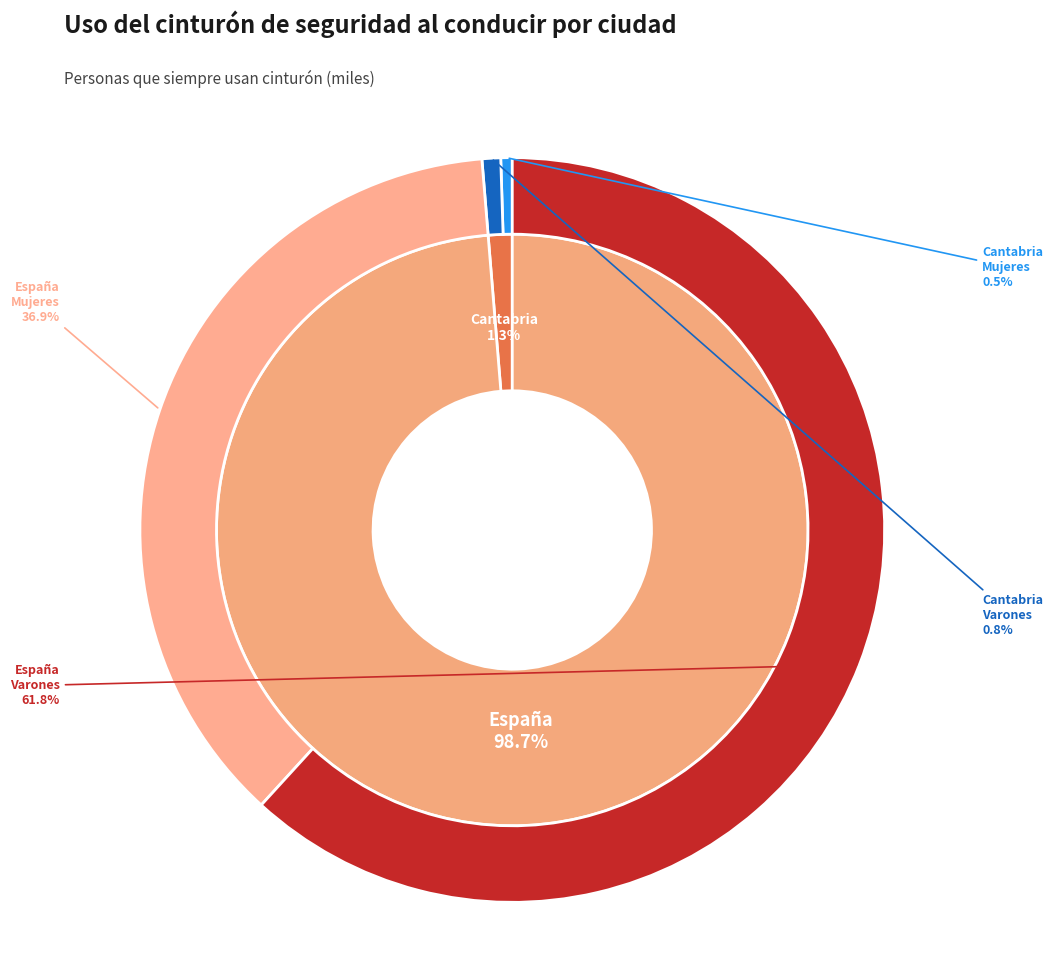

The España slice represents 99% of the pie. True or false?

True